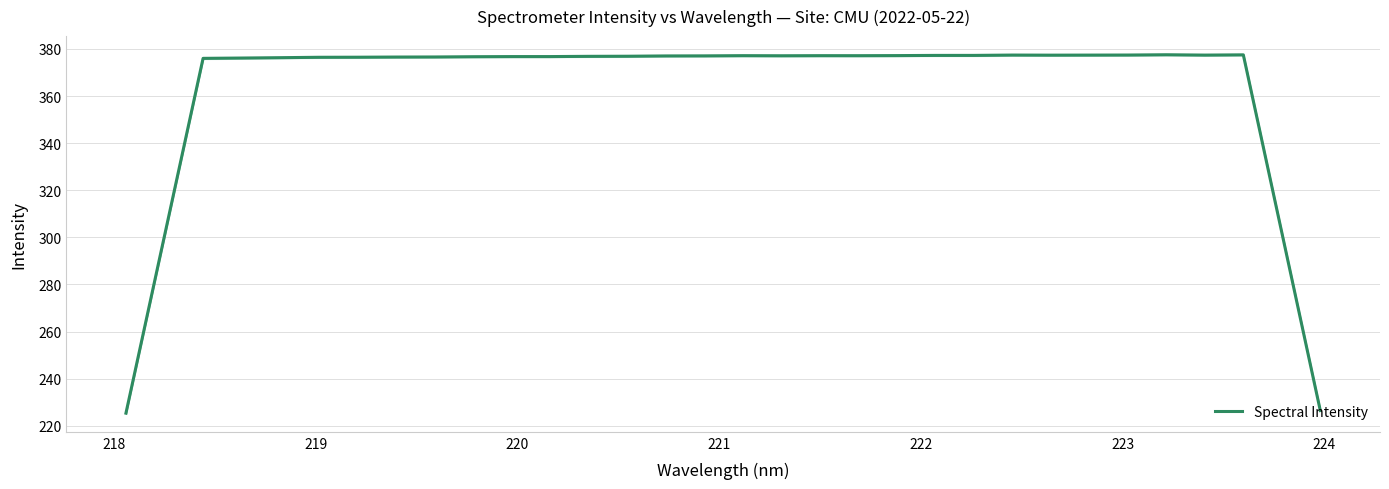

What is the value of the 15th point from the left?

377.0